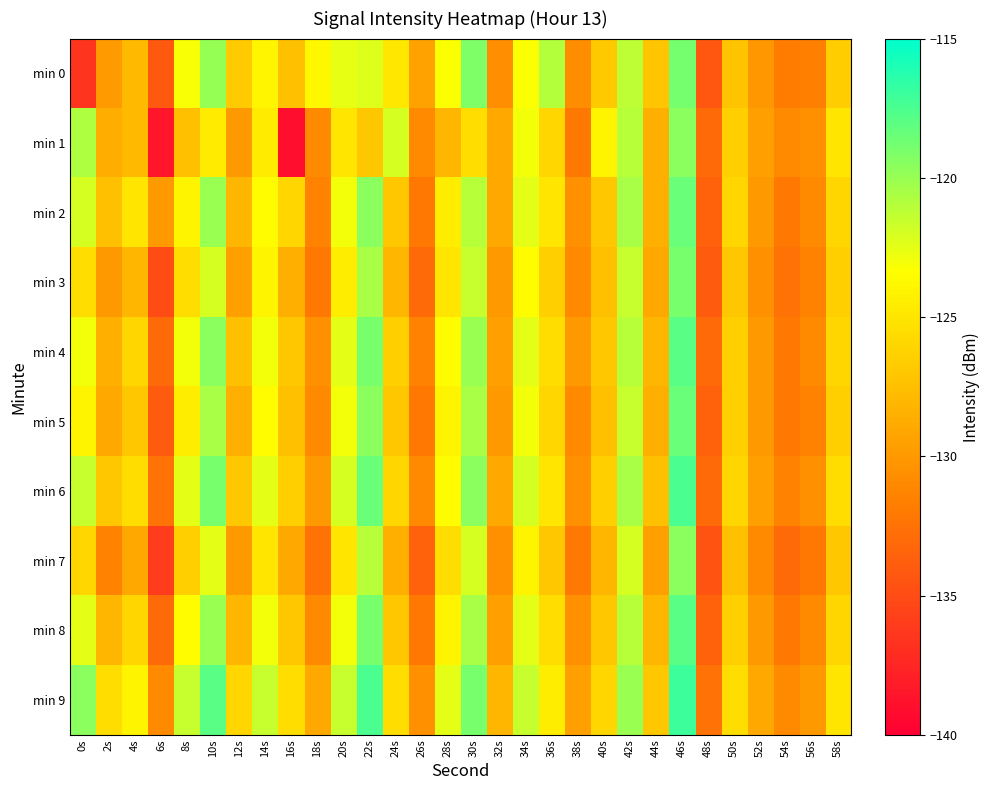

Reading left to right, list all the values displayed in this chart.

min 0: 0s=-136.5	2s=-129.9	4s=-127.8	6s=-134.2	8s=-123.1	10s=-119.9	12s=-126.8	14s=-123.9	16s=-127.5	18s=-123.9	20s=-122.6	22s=-122.3	24s=-124.9	26s=-129.4	28s=-123.3	30s=-119.1	32s=-130.6	34s=-123.3	36s=-120.9	38s=-130.7	40s=-126.8	42s=-121.2	44s=-127.1	46s=-118.8	48s=-134.3	50s=-127.2	52s=-130.1	54s=-131.9	56s=-131.7	58s=-126.6
min 1: 0s=-120.7	2s=-128.6	4s=-127.8	6s=-138.5	8s=-127.4	10s=-124.6	12s=-130.0	14s=-124.6	16s=-139.0	18s=-131.0	20s=-125.0	22s=-127.0	24s=-122.0	26s=-131.0	28s=-128.0	30s=-125.5	32s=-129.0	34s=-123.0	36s=-126.0	38s=-132.0	40s=-124.0	42s=-121.0	44s=-128.5	46s=-119.5	48s=-133.0	50s=-126.5	52s=-129.5	54s=-131.0	56s=-130.5	58s=-125.0
min 2: 0s=-122.0	2s=-127.5	4s=-125.0	6s=-130.0	8s=-124.0	10s=-120.0	12s=-128.0	14s=-123.5	16s=-126.0	18s=-131.5	20s=-123.0	22s=-119.5	24s=-127.0	26s=-132.0	28s=-124.5	30s=-121.0	32s=-129.0	34s=-122.5	36s=-125.0	38s=-130.5	40s=-127.0	42s=-120.5	44s=-128.5	46s=-118.5	48s=-133.5	50s=-126.0	52s=-130.0	54s=-132.0	56s=-131.0	58s=-126.0
min 3: 0s=-125.5	2s=-130.0	4s=-128.0	6s=-135.0	8s=-125.5	10s=-122.0	12s=-129.5	14s=-124.0	16s=-128.5	18s=-132.0	20s=-124.5	22s=-120.5	24s=-128.0	26s=-133.0	28s=-125.0	30s=-121.5	32s=-130.0	34s=-123.5	36s=-126.5	38s=-131.0	40s=-127.5	42s=-121.5	44s=-129.0	46s=-119.0	48s=-134.0	50s=-127.0	52s=-130.5	54s=-132.5	56s=-131.5	58s=-126.5
min 4: 0s=-123.0	2s=-128.5	4s=-126.0	6s=-133.0	8s=-123.0	10s=-119.5	12s=-127.5	14s=-123.0	16s=-127.0	18s=-130.5	20s=-122.5	22s=-119.0	24s=-126.5	26s=-131.5	28s=-123.5	30s=-120.0	32s=-129.5	34s=-122.5	36s=-125.5	38s=-130.0	40s=-127.0	42s=-121.0	44s=-128.0	46s=-118.0	48s=-133.0	50s=-126.5	52s=-130.0	54s=-132.0	56s=-131.0	58s=-126.0
min 5: 0s=-124.0	2s=-129.0	4s=-127.0	6s=-134.0	8s=-124.5	10s=-120.5	12s=-128.5	14s=-123.5	16s=-127.5	18s=-131.0	20s=-123.0	22s=-119.5	24s=-127.0	26s=-132.0	28s=-124.0	30s=-120.5	32s=-130.0	34s=-123.0	36s=-126.0	38s=-131.0	40s=-127.5	42s=-121.5	44s=-128.5	46s=-118.5	48s=-133.5	50s=-126.5	52s=-130.0	54s=-132.0	56s=-131.5	58s=-126.5
min 6: 0s=-121.5	2s=-127.0	4s=-125.5	6s=-132.5	8s=-122.5	10s=-119.0	12s=-127.0	14s=-122.5	16s=-126.5	18s=-130.0	20s=-122.0	22s=-118.5	24s=-126.0	26s=-131.0	28s=-123.5	30s=-119.5	32s=-129.0	34s=-122.0	36s=-125.0	38s=-130.5	40s=-126.5	42s=-120.5	44s=-127.5	46s=-117.5	48s=-133.0	50s=-126.0	52s=-129.5	54s=-131.5	56s=-130.5	58s=-125.5
min 7: 0s=-126.0	2s=-131.5	4s=-129.0	6s=-136.0	8s=-126.5	10s=-122.5	12s=-130.0	14s=-125.0	16s=-129.0	18s=-132.5	20s=-125.0	22s=-121.0	24s=-128.5	26s=-133.5	28s=-125.5	30s=-122.0	32s=-130.5	34s=-124.0	36s=-127.0	38s=-132.0	40s=-128.0	42s=-122.0	44s=-129.5	46s=-119.5	48s=-134.5	50s=-127.5	52s=-131.0	54s=-133.0	56s=-132.0	58s=-127.0
min 8: 0s=-122.5	2s=-128.0	4s=-126.0	6s=-133.0	8s=-123.5	10s=-120.0	12s=-128.0	14s=-123.0	16s=-127.0	18s=-131.0	20s=-123.0	22s=-119.0	24s=-127.0	26s=-132.0	28s=-124.0	30s=-120.5	32s=-129.5	34s=-122.5	36s=-125.5	38s=-130.5	40s=-127.0	42s=-121.0	44s=-128.0	46s=-118.0	48s=-133.5	50s=-126.5	52s=-130.0	54s=-132.0	56s=-131.0	58s=-126.0
min 9: 0s=-119.5	2s=-125.5	4s=-124.0	6s=-131.0	8s=-121.5	10s=-118.0	12s=-126.0	14s=-121.5	16s=-125.5	18s=-129.0	20s=-121.5	22s=-117.5	24s=-125.5	26s=-130.5	28s=-122.5	30s=-119.0	32s=-128.0	34s=-121.5	36s=-124.5	38s=-129.5	40s=-126.0	42s=-120.0	44s=-127.0	46s=-117.0	48s=-132.5	50s=-125.5	52s=-129.0	54s=-131.0	56s=-130.0	58s=-125.0